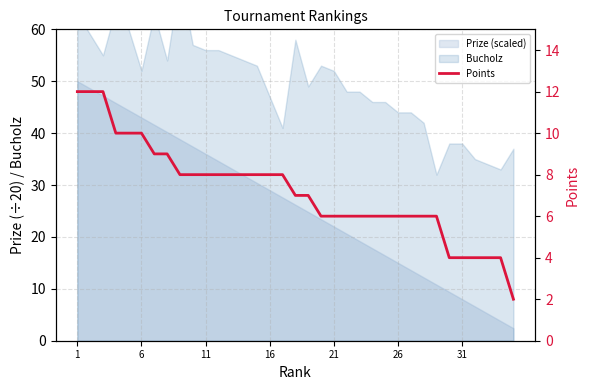

How many categories are shown in the chart?

35